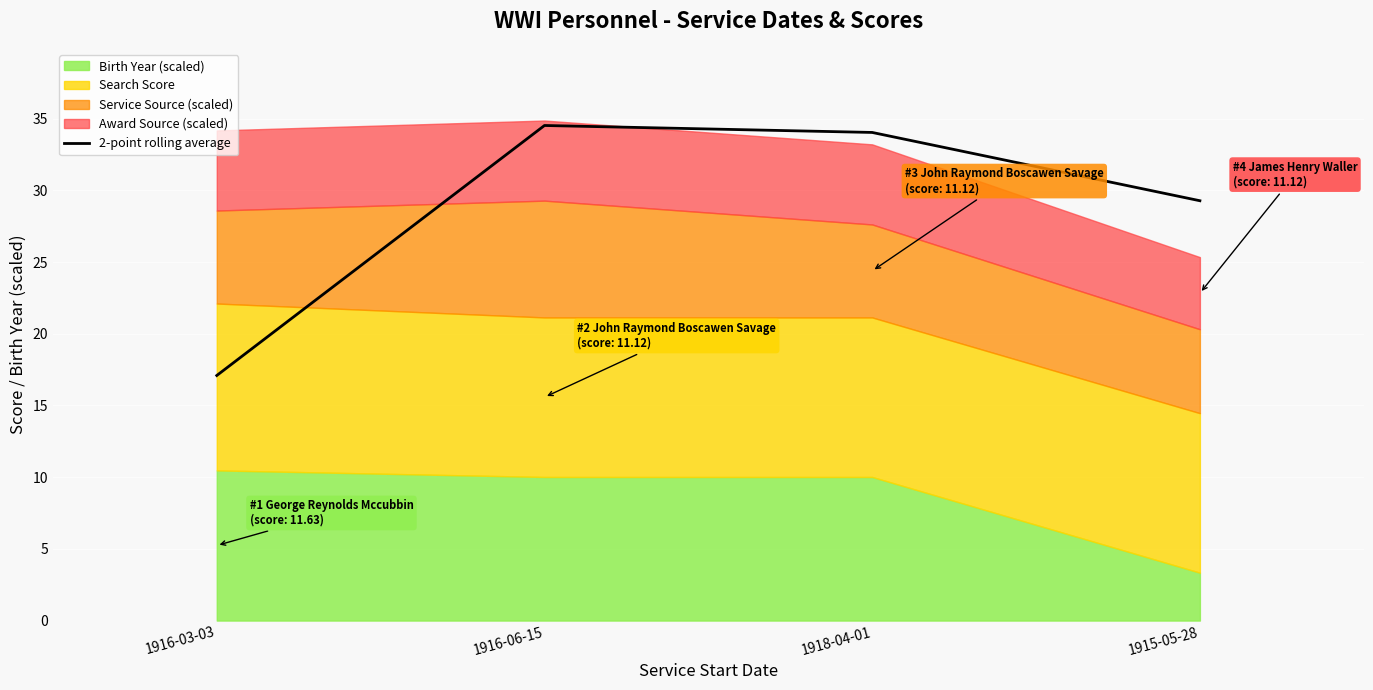

List the labels in order of value, smallest first.

1916-03-03, 1915-05-28, 1918-04-01, 1916-06-15